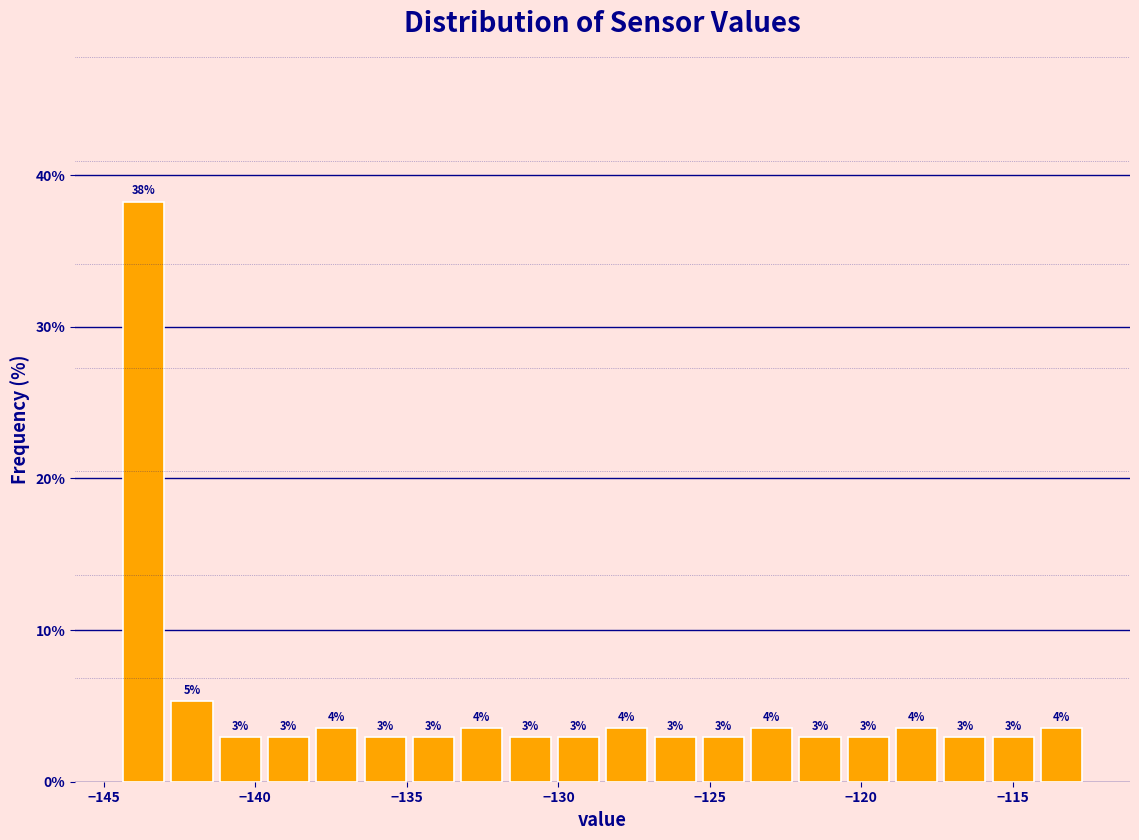

Around what value on the x-axis is the tallest bar? Give the approximate position of its centre, as read against the axis.

-143.5